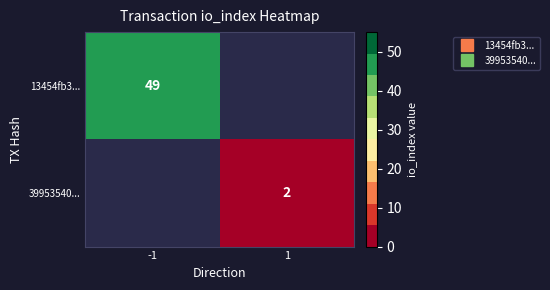

The 13454fb3... series shows 49.0 at -1. True or false?

True